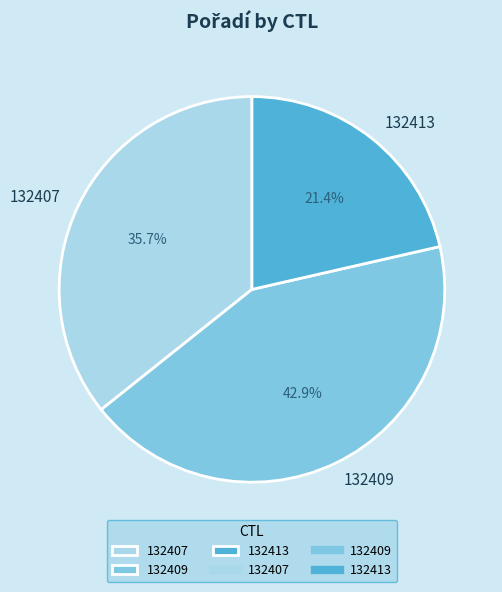

The 132409 slice represents 52% of the pie. True or false?

False